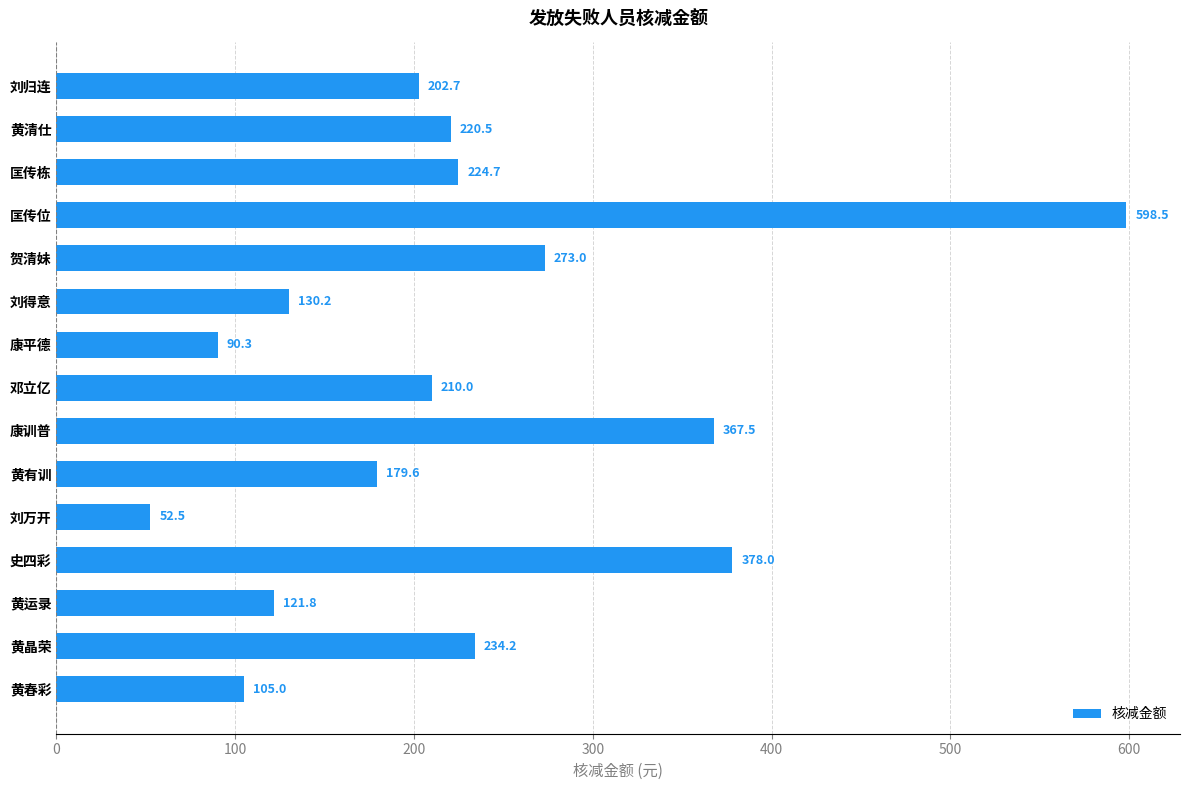

At which category does the chart reach its minimum across all series?

刘万开